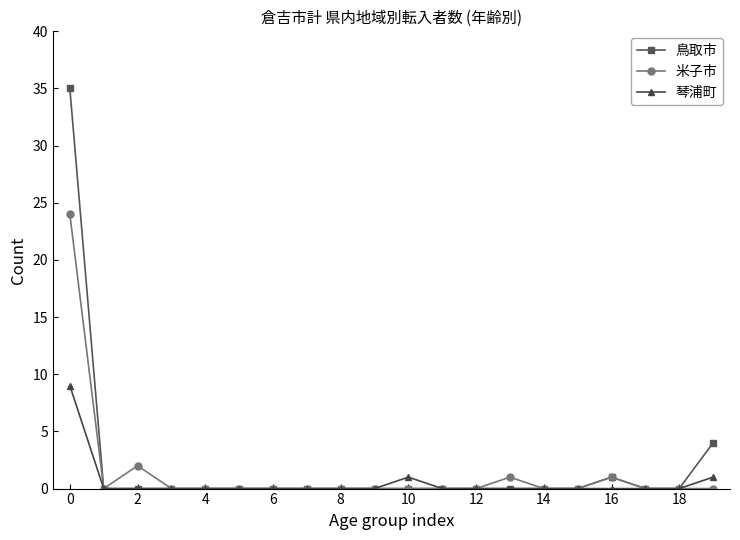

True or false: 琴浦町 has more than 0 interior local peaks.

True